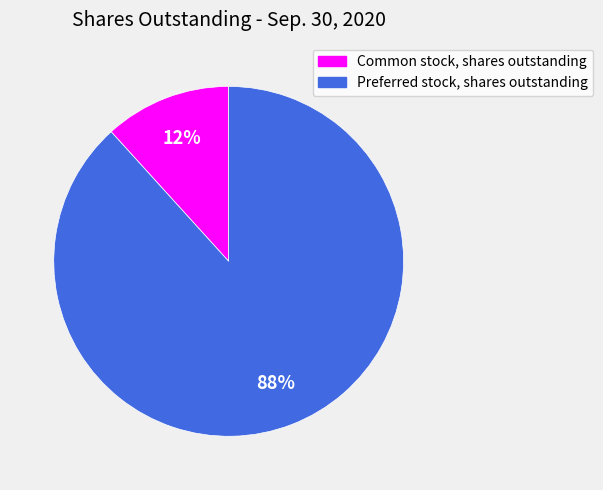

How many segments does this pie chart have?

2